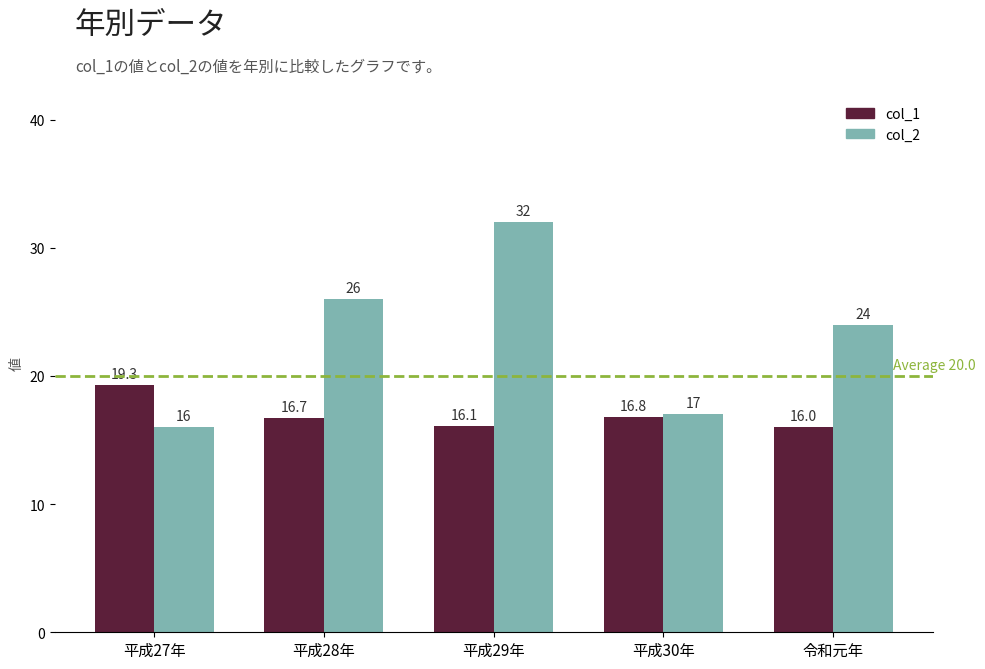

What is the label of the 2nd bar from the left?

平成28年